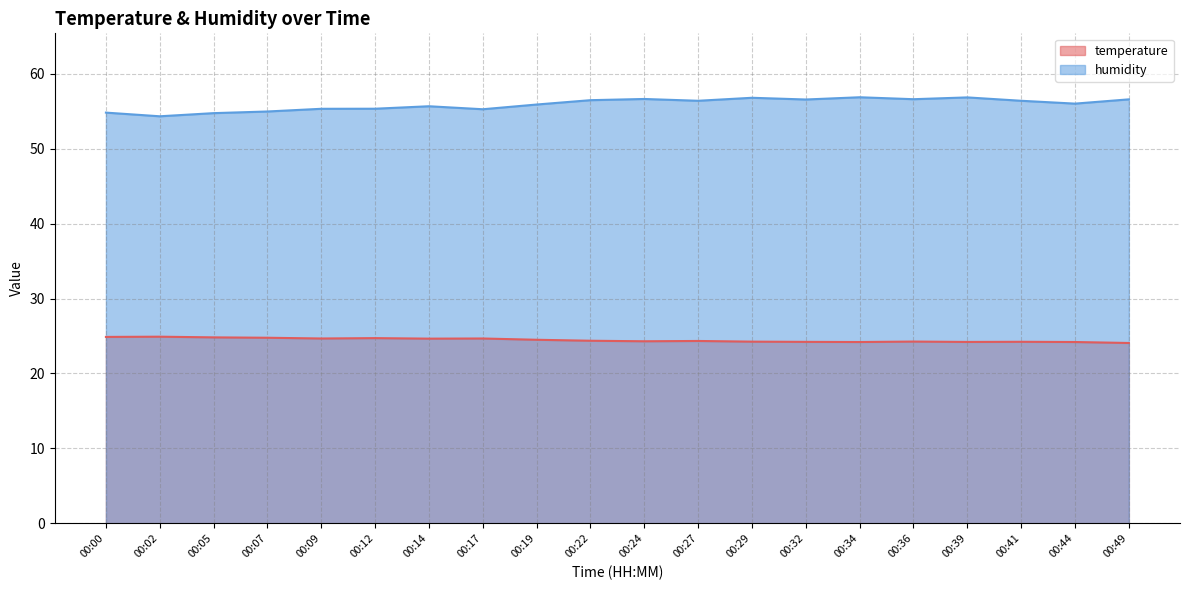

What is the maximum value shown in the chart?

56.9